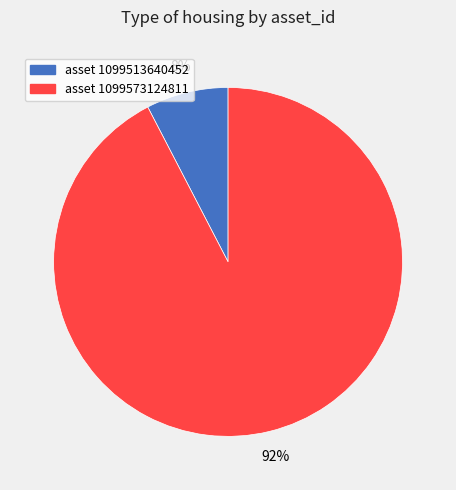

True or false: asset 1099513640452 accounts for 8% of the total.

True